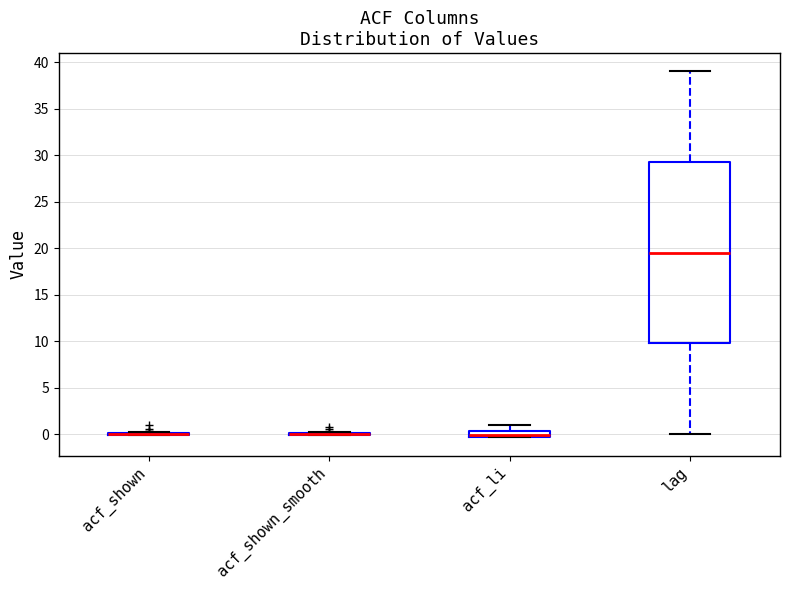

Comparing the boxes themselves (not the whiskers), which one is the tallest?

lag